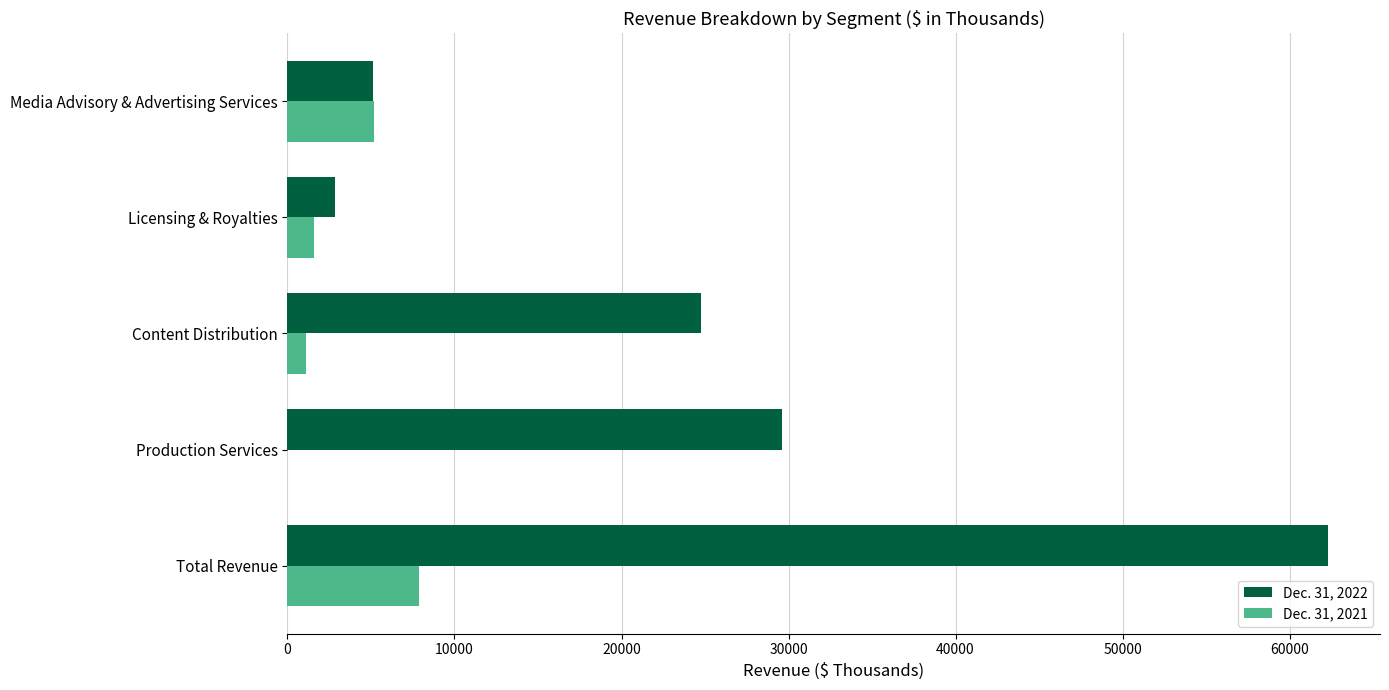

What is the greatest value displayed?

62299